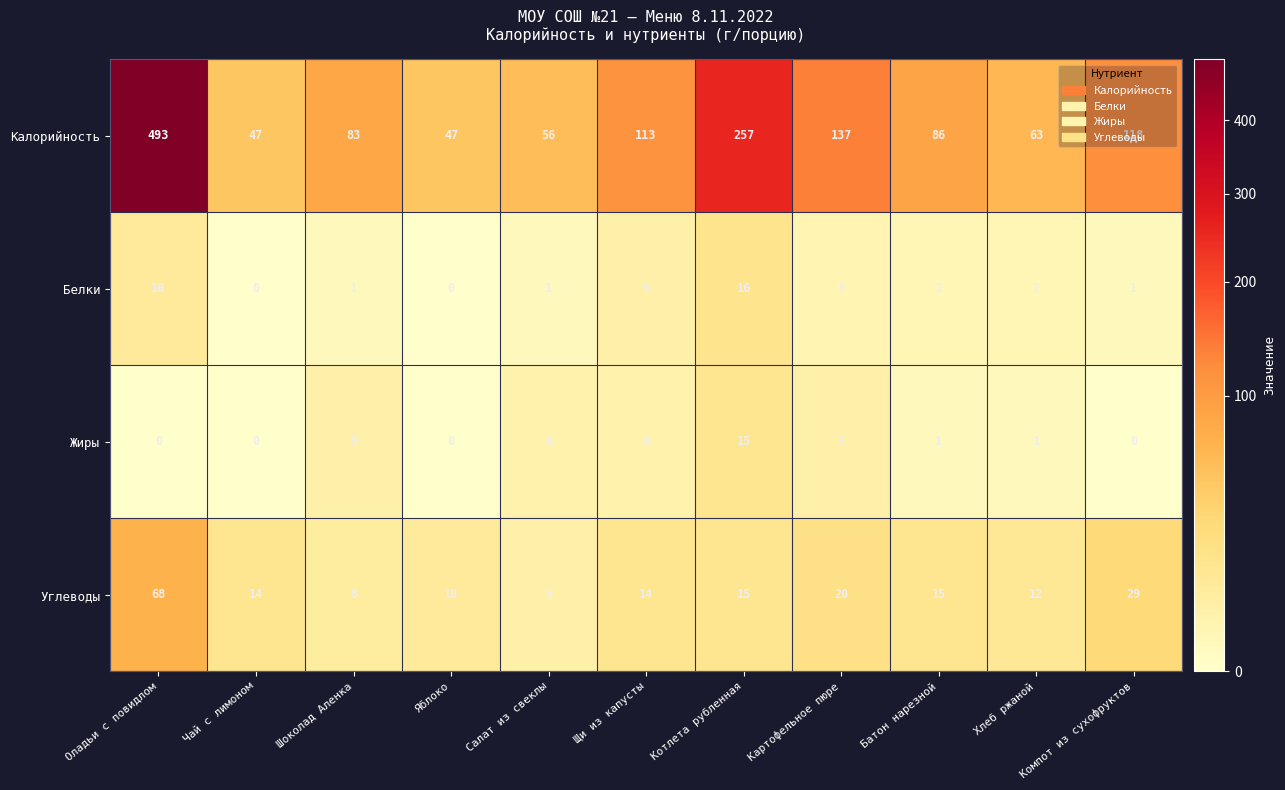

Where is Белки nearest to the value 8?

Оладьи с повидлом